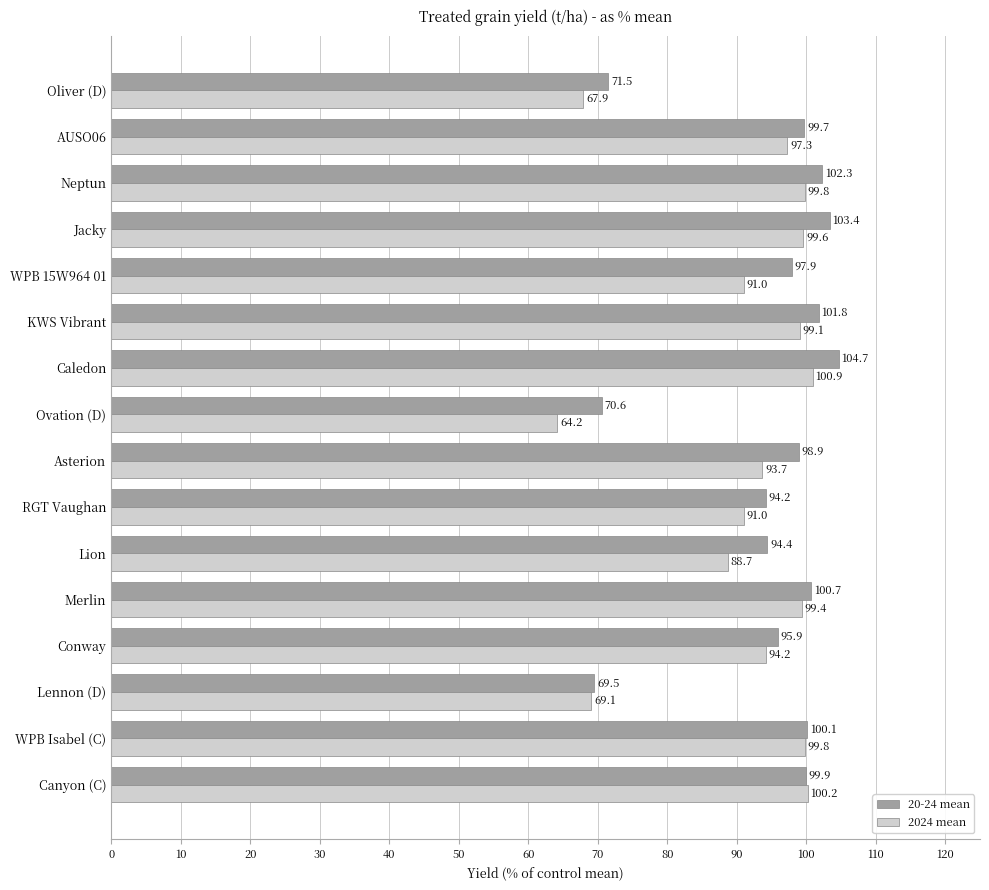

What is the lowest value of the 2024 mean series?

64.2